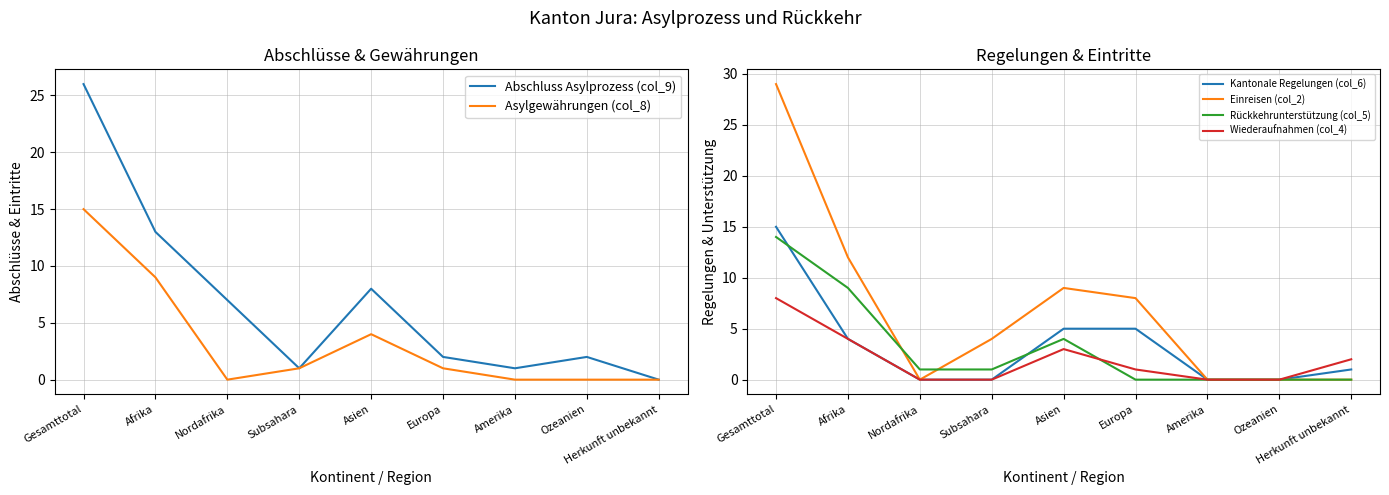

What is the average value of the Rückkehrunterstützung (col_5) series?

3